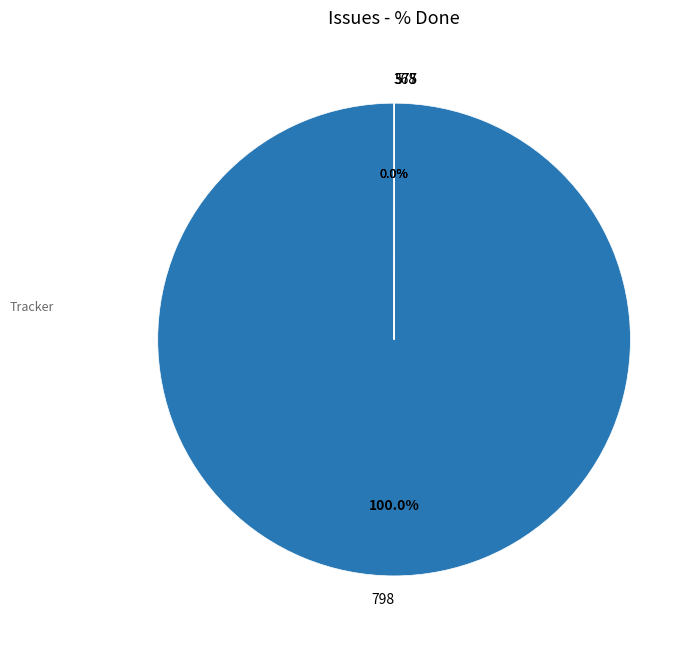

How many segments does this pie chart have?

4